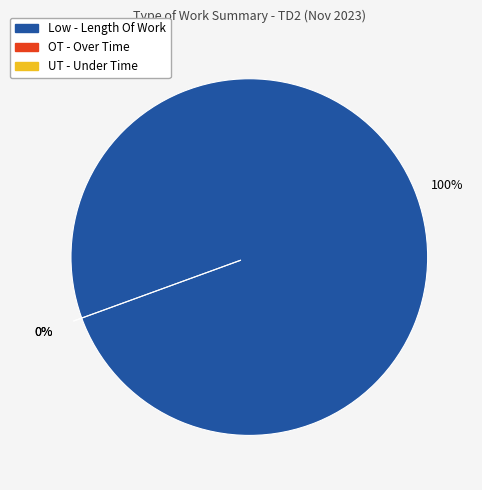

Which slice is the smallest?

OT - Over Time